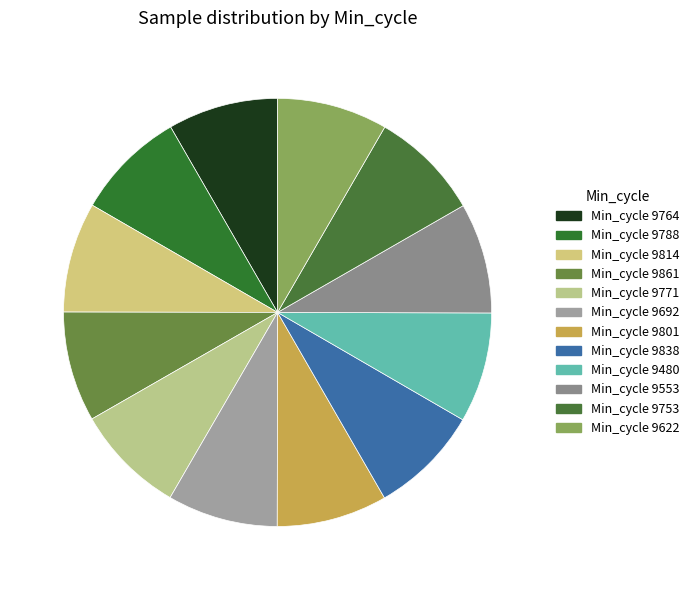

How many slices are in this pie chart?

12